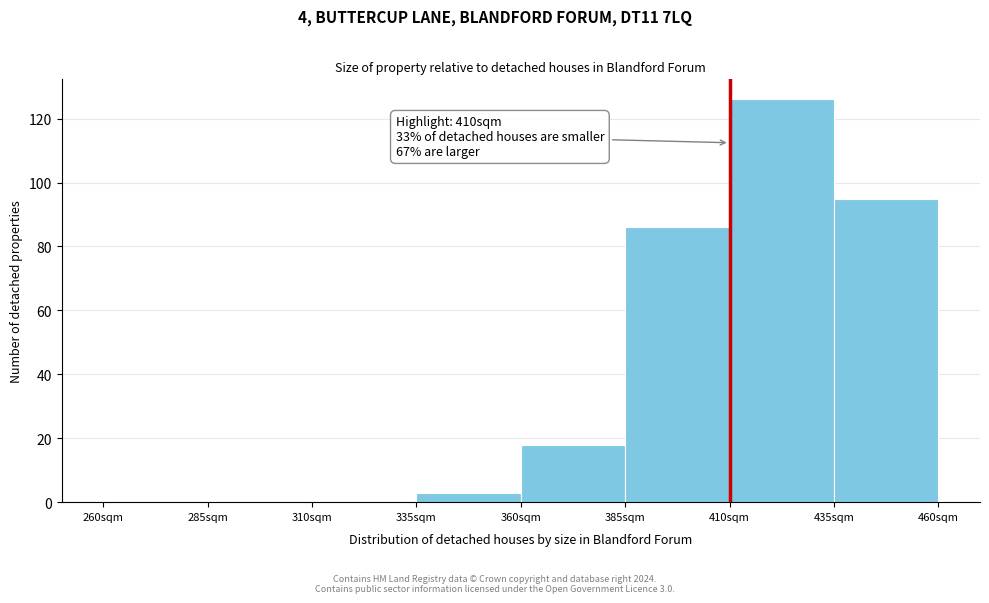

Over which range of the x-axis is the bar tallest?

410 to 435